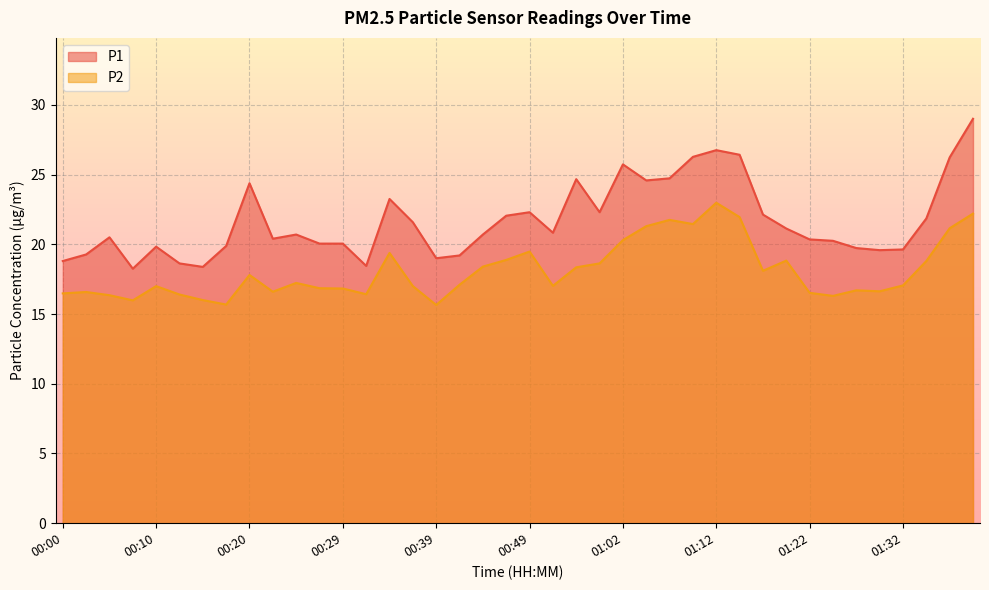

Between 00:47 and 01:14, which series saw the biggest shift?

P1